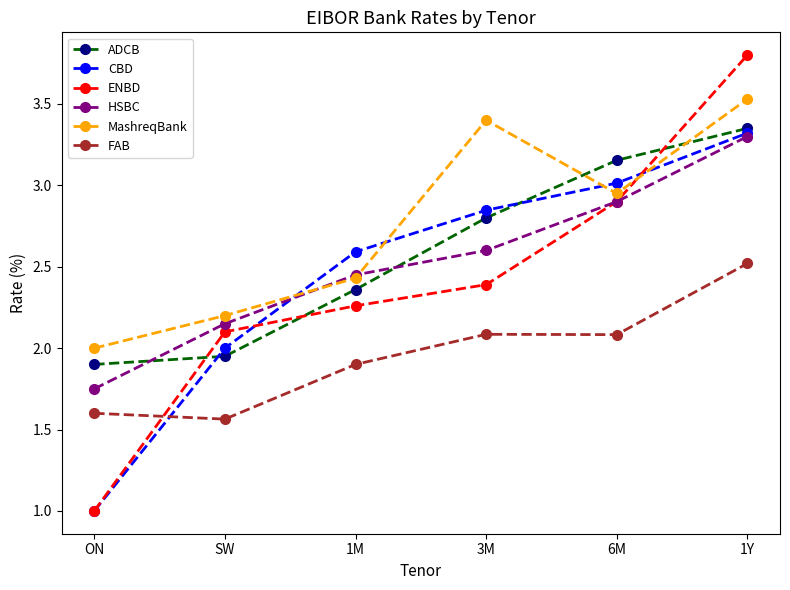

At which category is the sum across all series the highest?

1Y